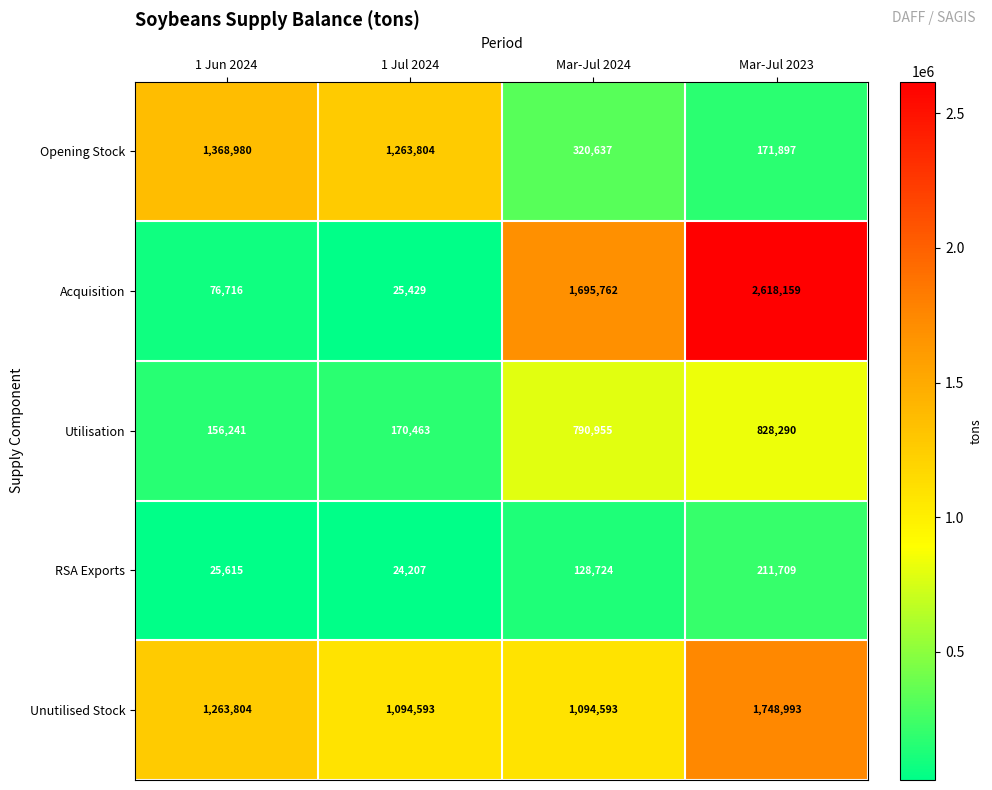

Reading left to right, extract all data points from this chart.

Opening Stock: 1 Jun 2024=1368980	1 Jul 2024=1263804	Mar-Jul 2024=320637	Mar-Jul 2023=171897
Acquisition: 1 Jun 2024=76716	1 Jul 2024=25429	Mar-Jul 2024=1695762	Mar-Jul 2023=2618159
Utilisation: 1 Jun 2024=156241	1 Jul 2024=170463	Mar-Jul 2024=790955	Mar-Jul 2023=828290
RSA Exports: 1 Jun 2024=25615	1 Jul 2024=24207	Mar-Jul 2024=128724	Mar-Jul 2023=211709
Unutilised Stock: 1 Jun 2024=1263804	1 Jul 2024=1094593	Mar-Jul 2024=1094593	Mar-Jul 2023=1748993